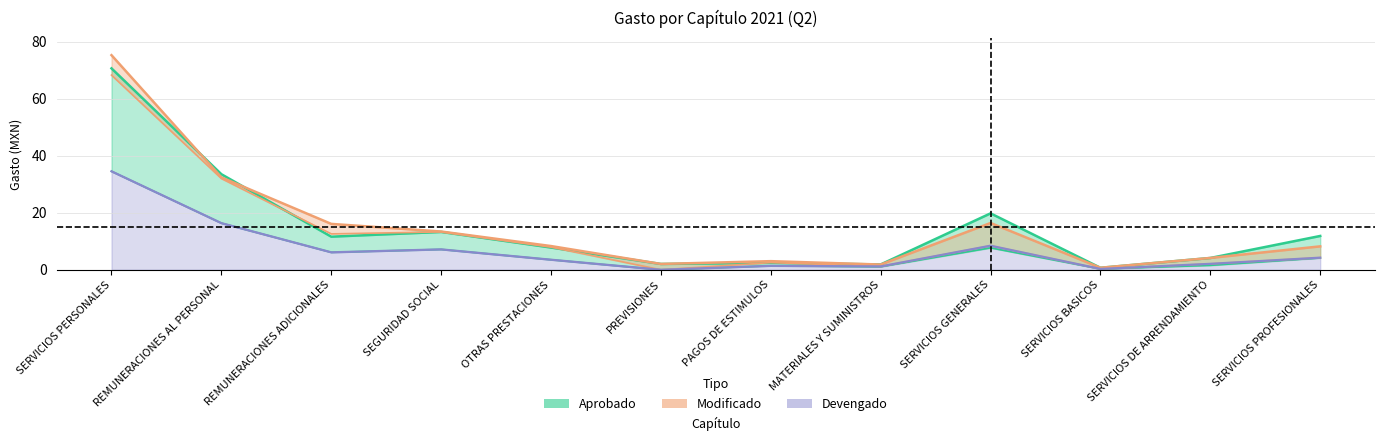

True or false: ejercido has a value of 2.7 at SERVICIOS DE ARRENDAMIENTO.

False